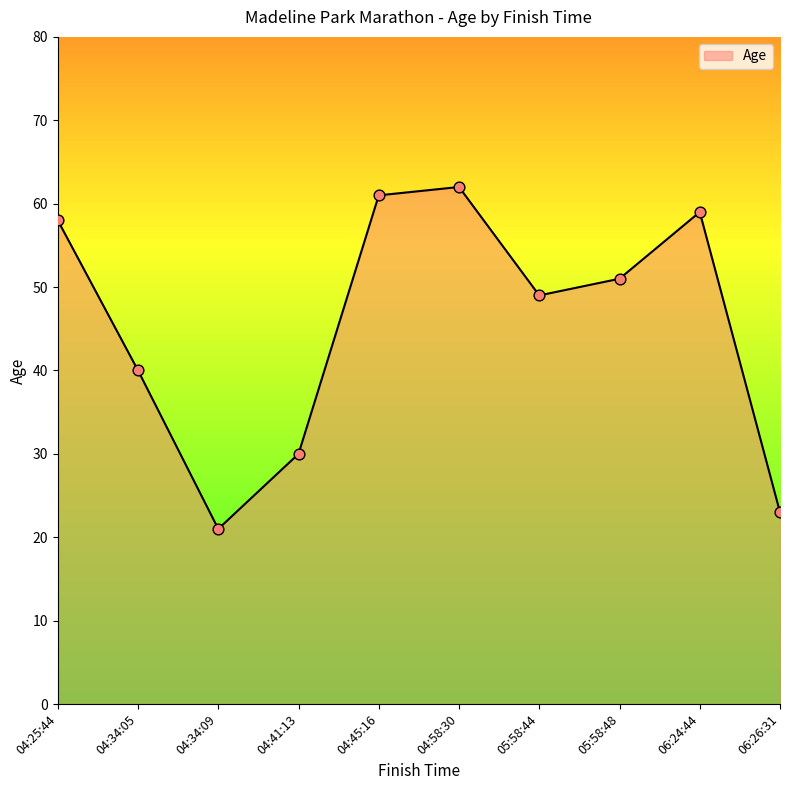

What is the ratio of the value at 04:34:05 to the value at 04:25:44?

0.7